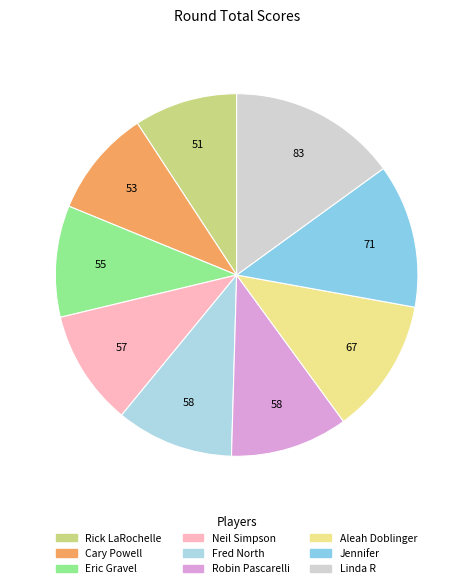

Count the number of slices in the pie.

9